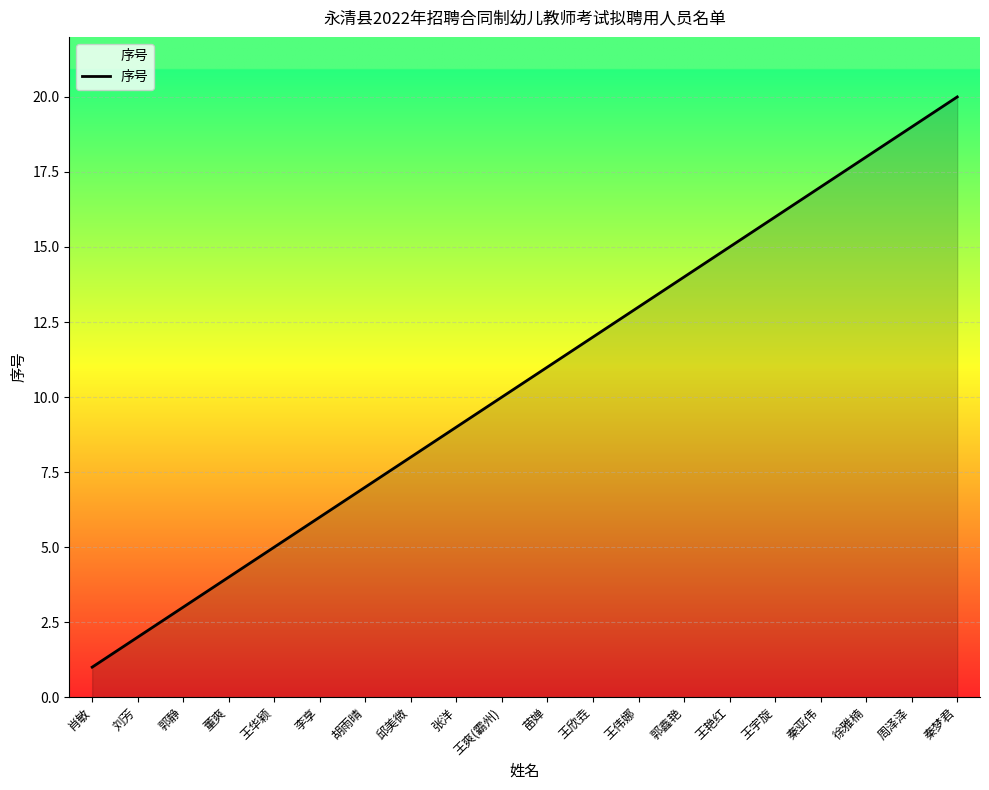

What is the sum of the values at 王艳红 and 王宇旋?

31